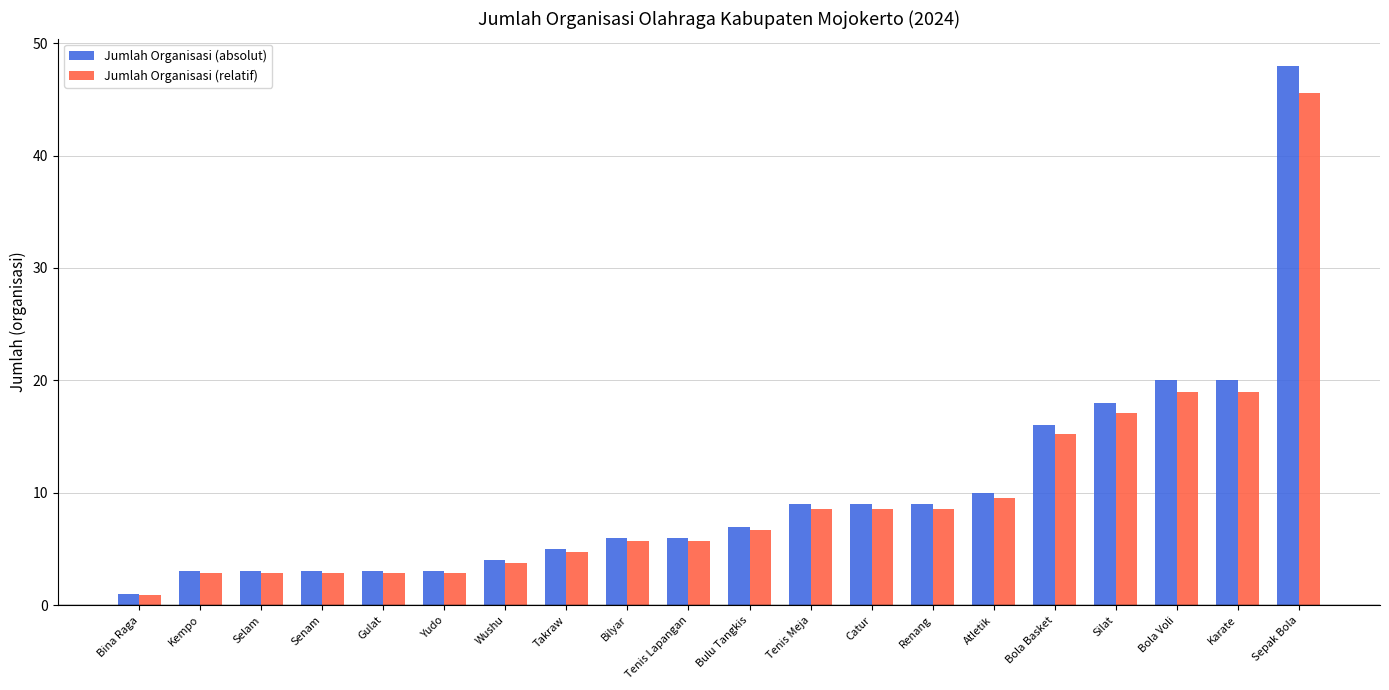

Which category has the lowest value in the Jumlah Organisasi (relatif) series?

Bina Raga